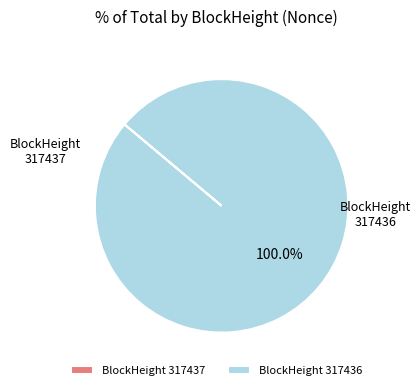

Is there any slice that represents more than half of the pie?

Yes